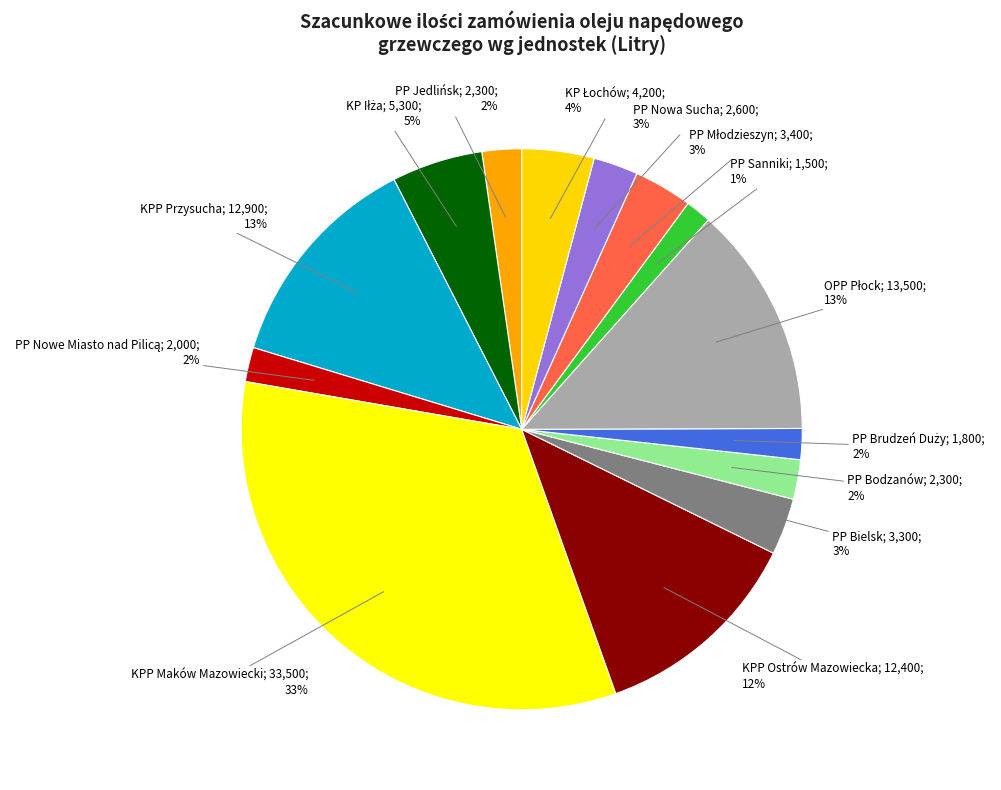

How many segments does this pie chart have?

14